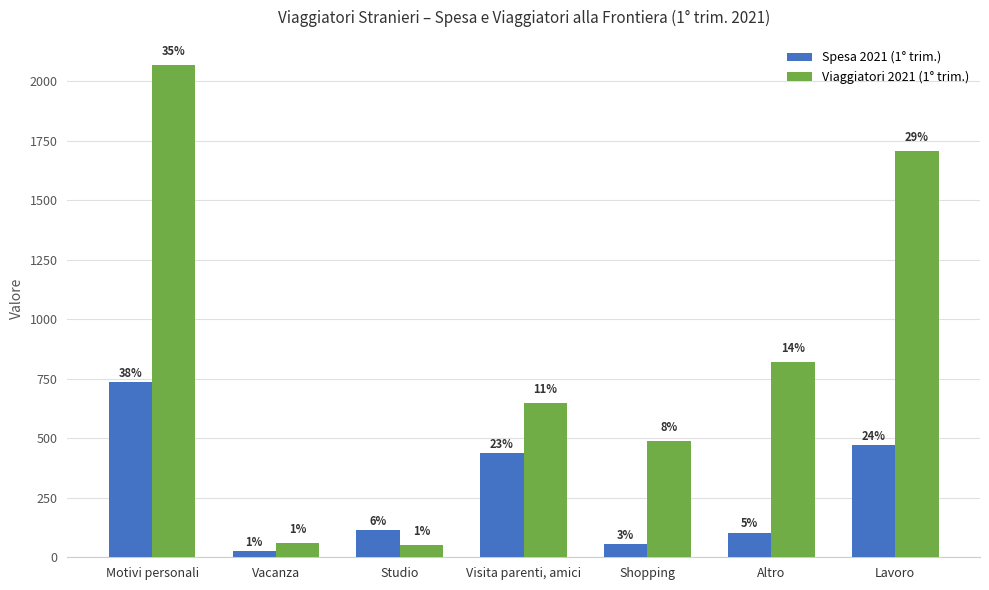

Which has a higher value, Visita parenti, amici or Shopping?

Visita parenti, amici